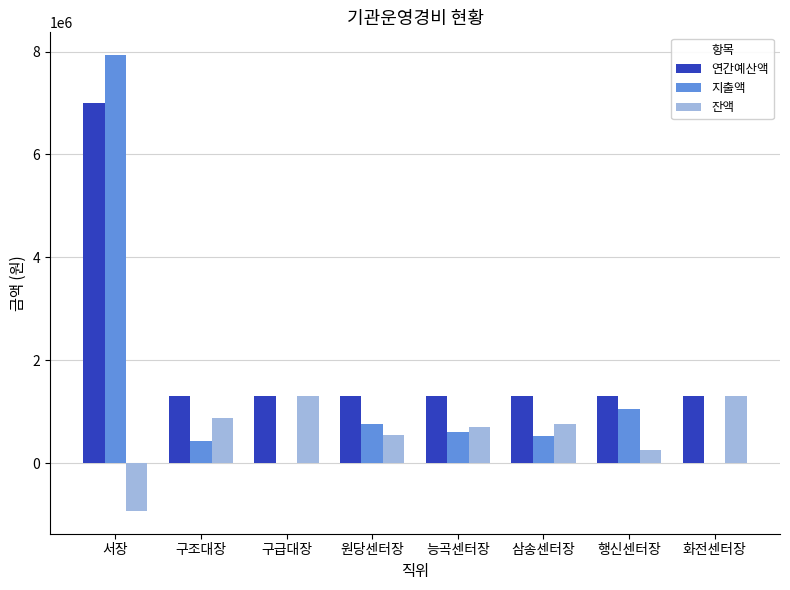

Is it true that 잔액 equals 1017398 at 능곡센터장?

False